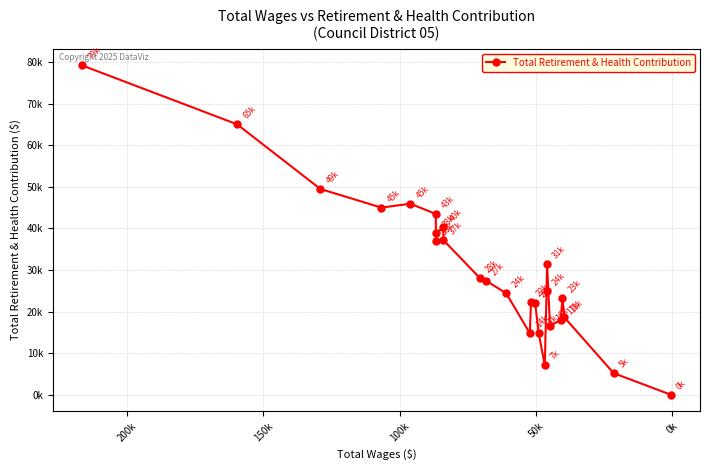

Reading left to right, extract all data points from this chart.

79259	65094	49515	45031	45962	43518	36954	38870	40328	37177	28053	27461	24414	14767	22216	22170	14806	7034	24928	31434	16606	17921	23195	18573	5163	0